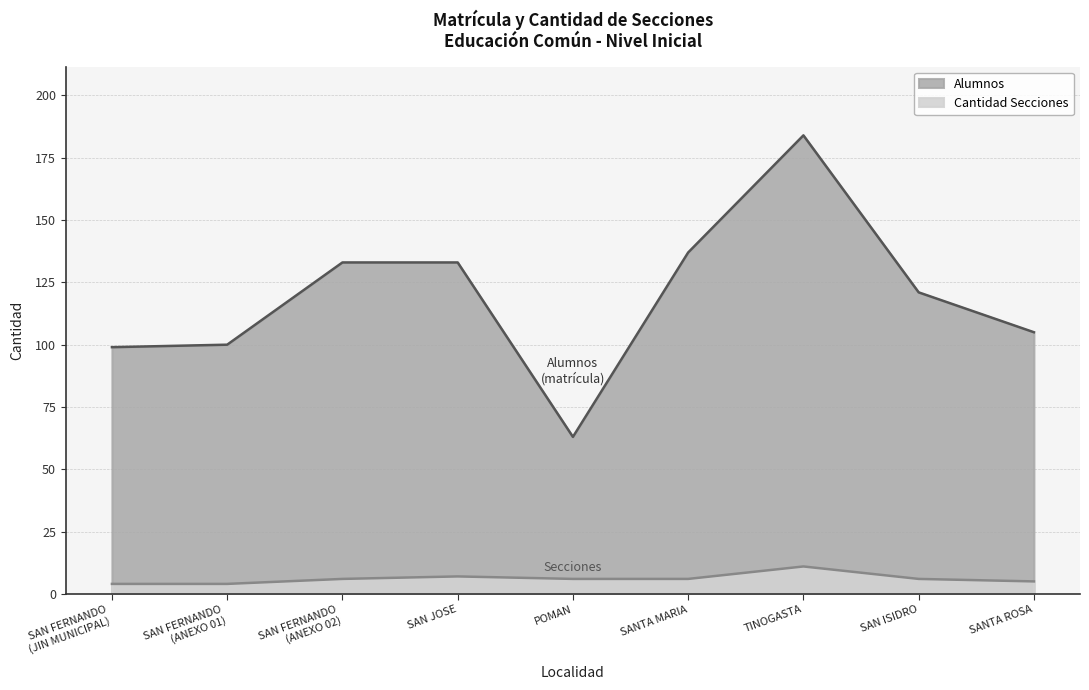

Between SANTA MARIA and TINOGASTA, which is larger?

TINOGASTA